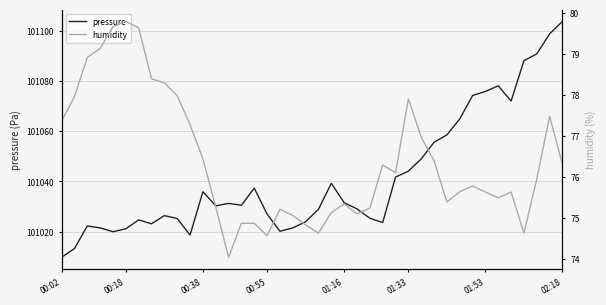

At 00:55, list the series in order from largest to smallest.

pressure, humidity